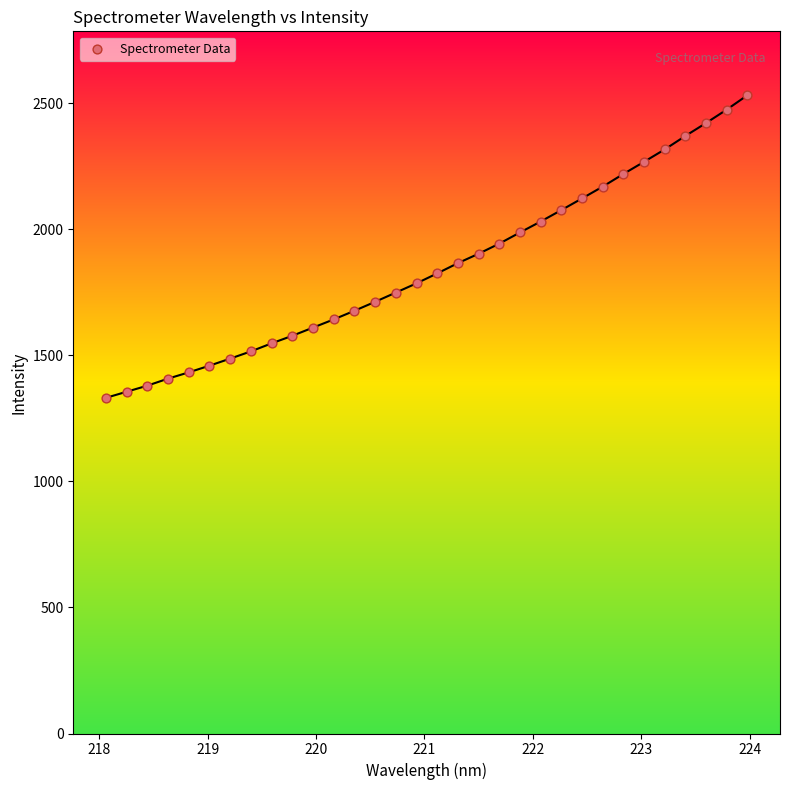

What is the range of X values (max minus min)?

5.9